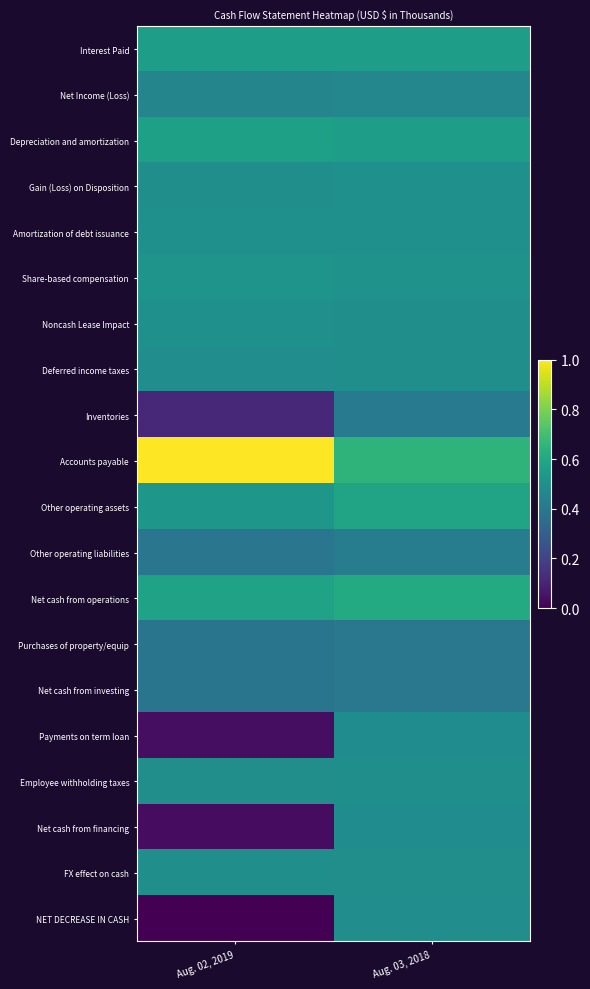

What is the total value across all series at Aug. 02, 2019?

8.5